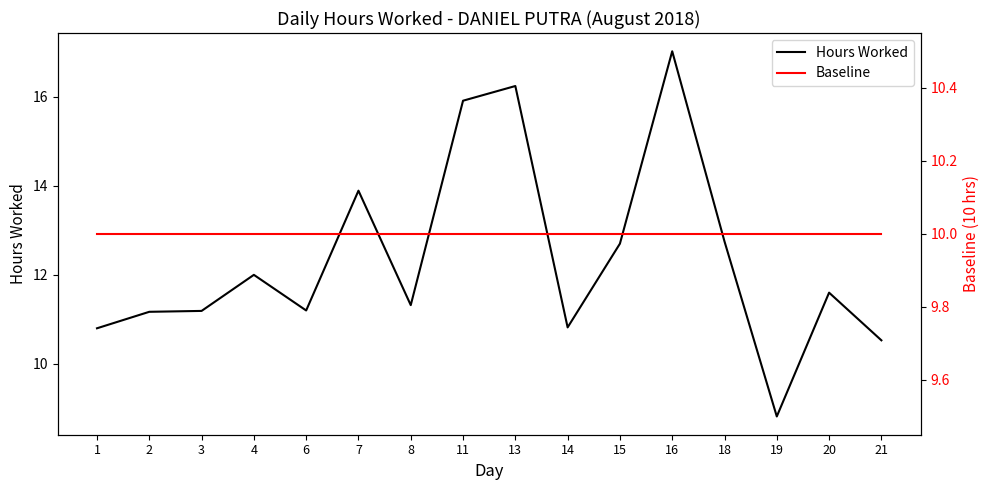

At how many categories does at least one series exceed 15?

3